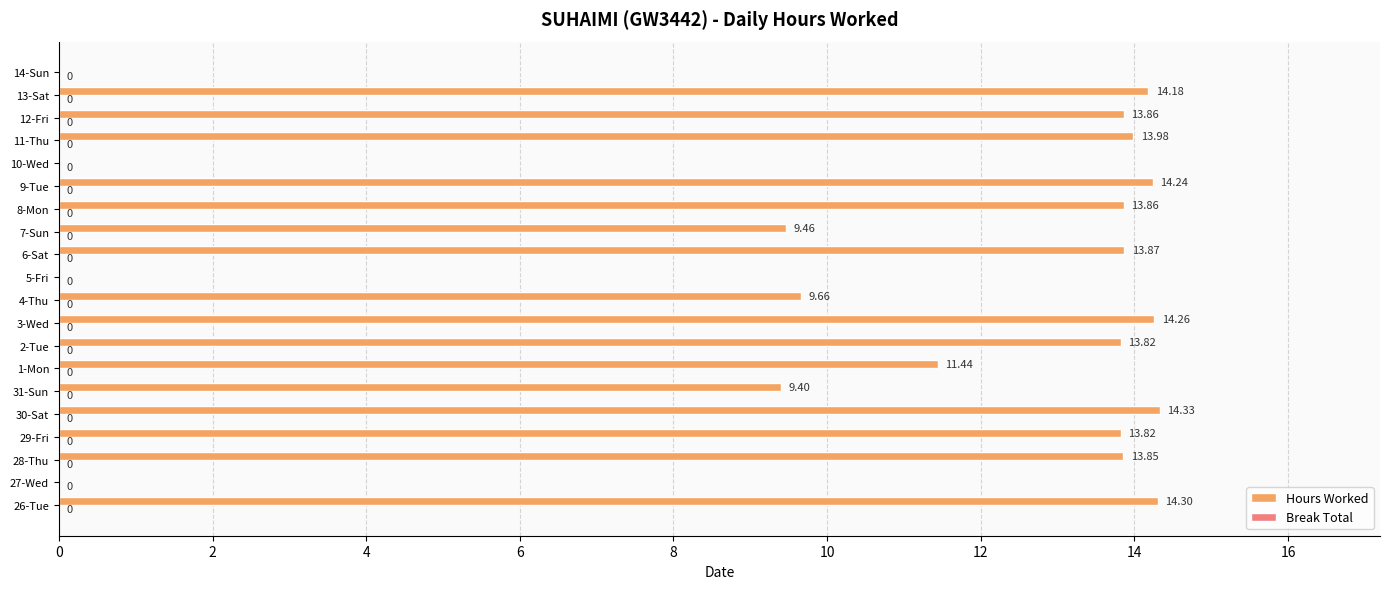

Which has a higher value, 8-Mon or 10-Wed?

8-Mon